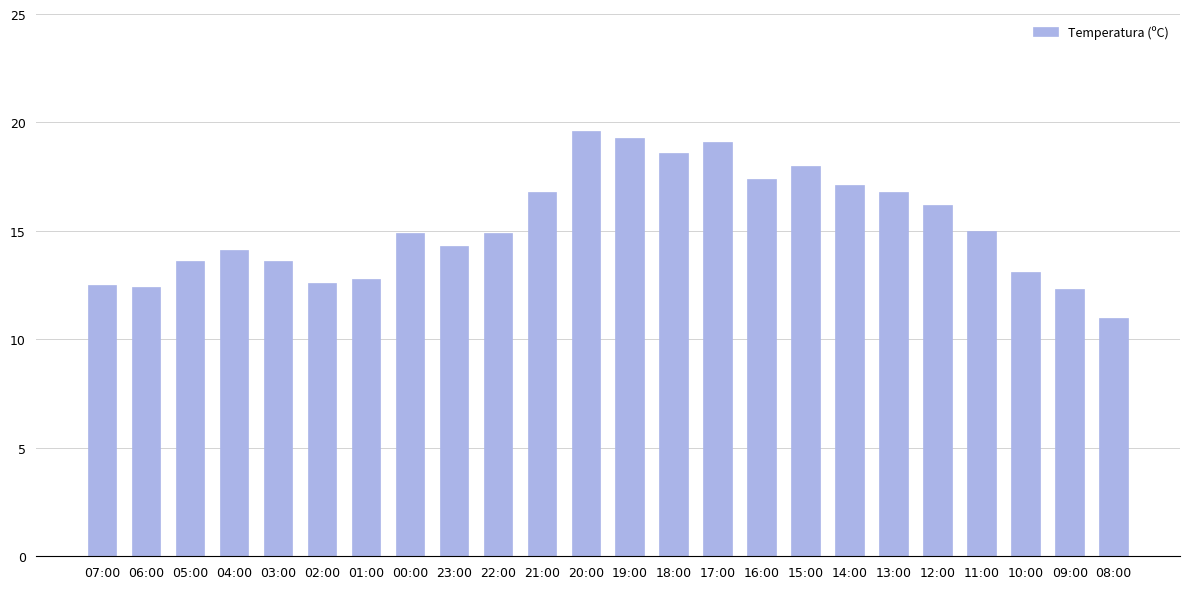

How many data points does each series have?

24